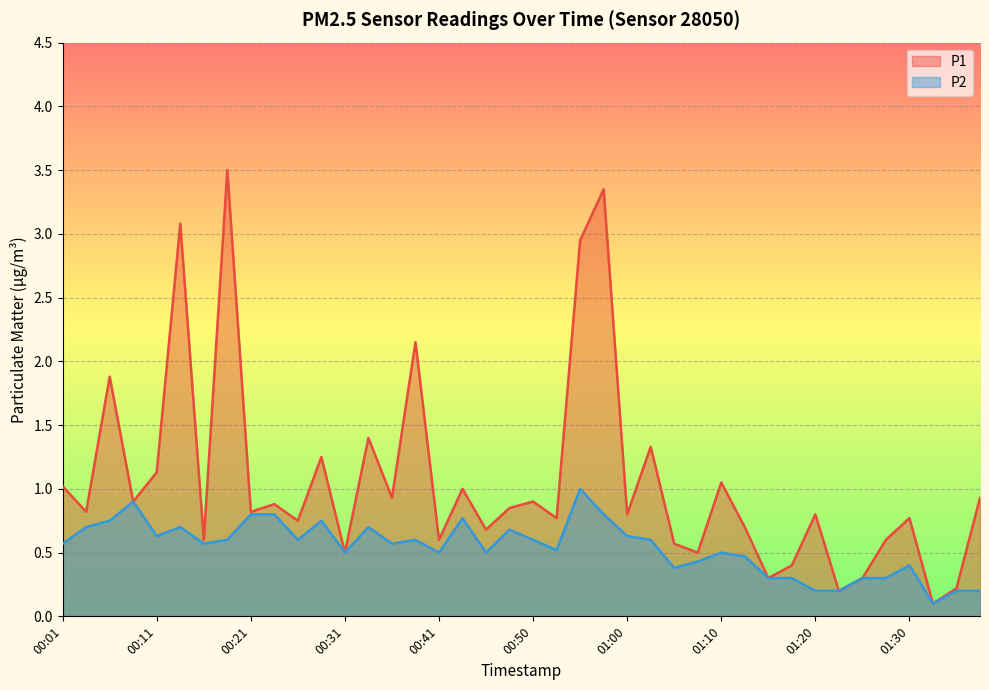

What is the label of the 9th point from the left?

00:21